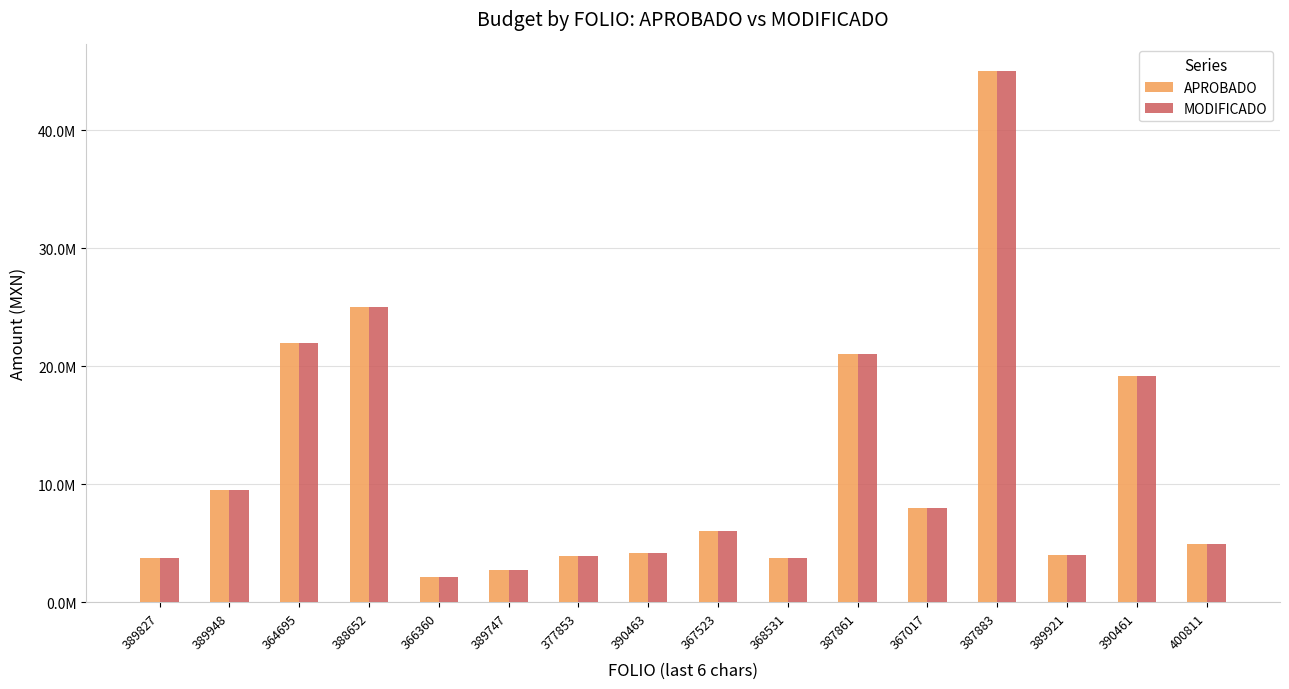

At which label does APROBADO first exceed 6000000?

389948